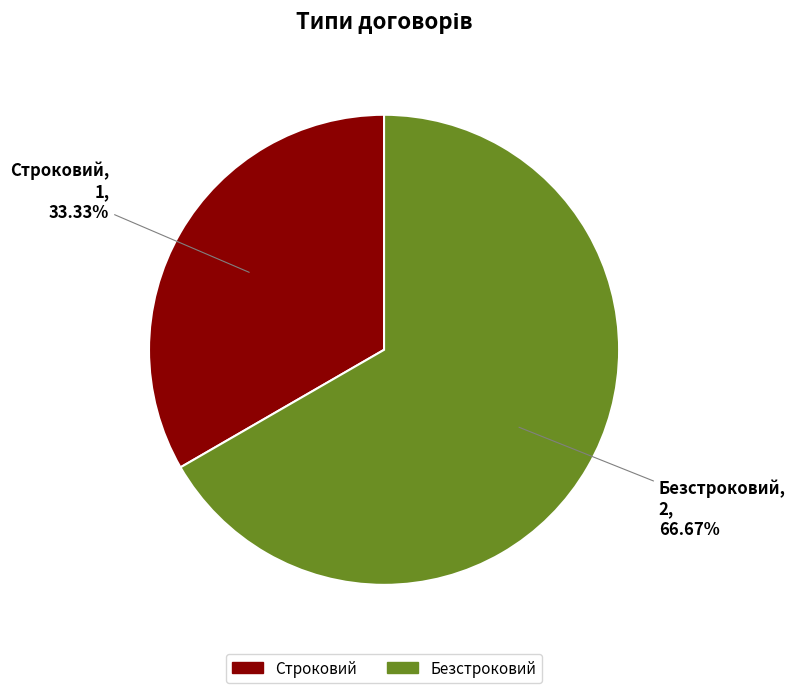

True or false: Безстроковий accounts for 67% of the total.

True